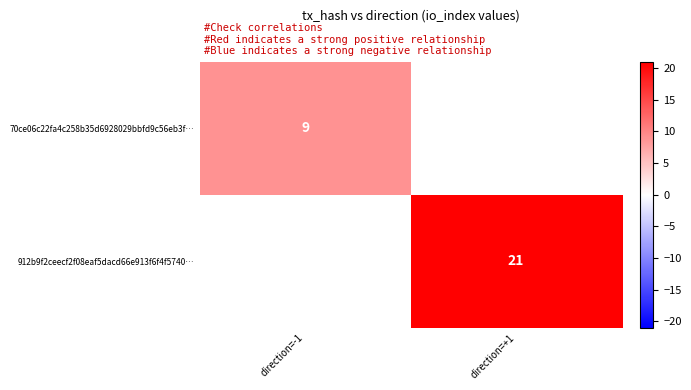

True or false: 912b9f2ceecf2f08eaf5dacd66e913f6f4f5740… has a value of 35.8 at direction=+1.

False